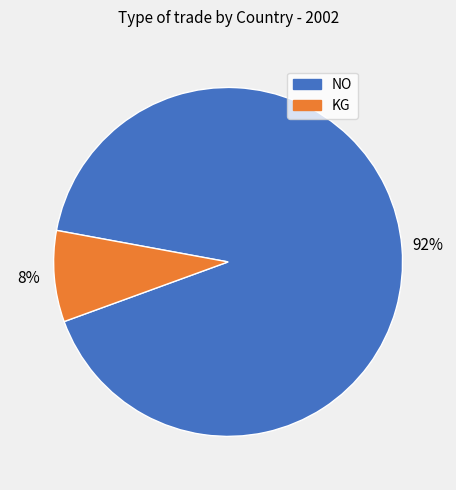

Is there any slice that represents more than half of the pie?

Yes